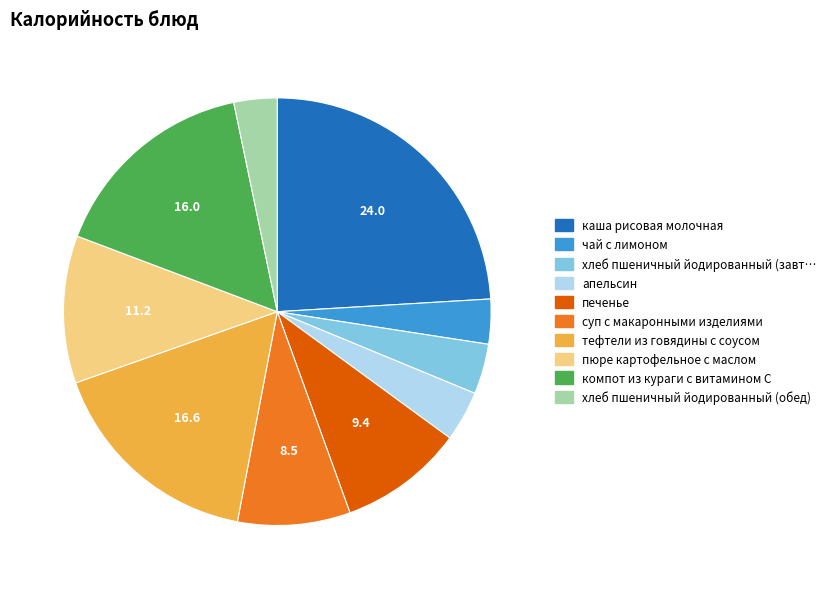

How many slices are in this pie chart?

10